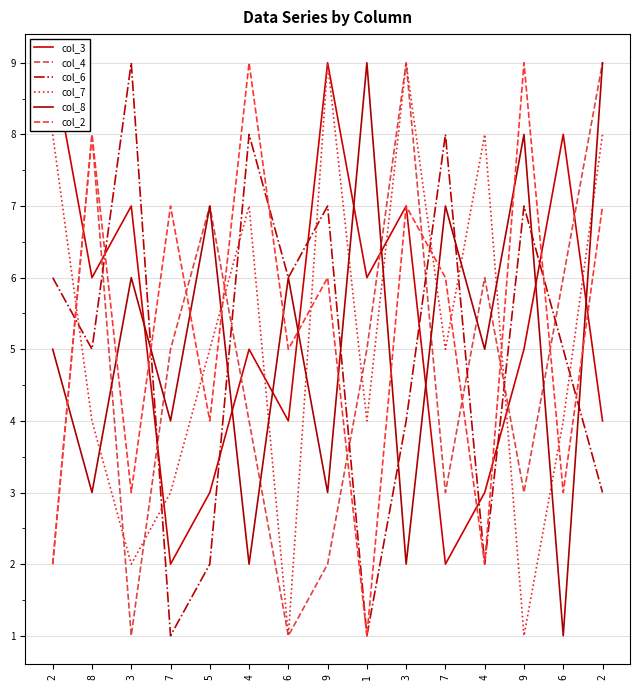

How many interior local peaks does the col_4 series have?

4